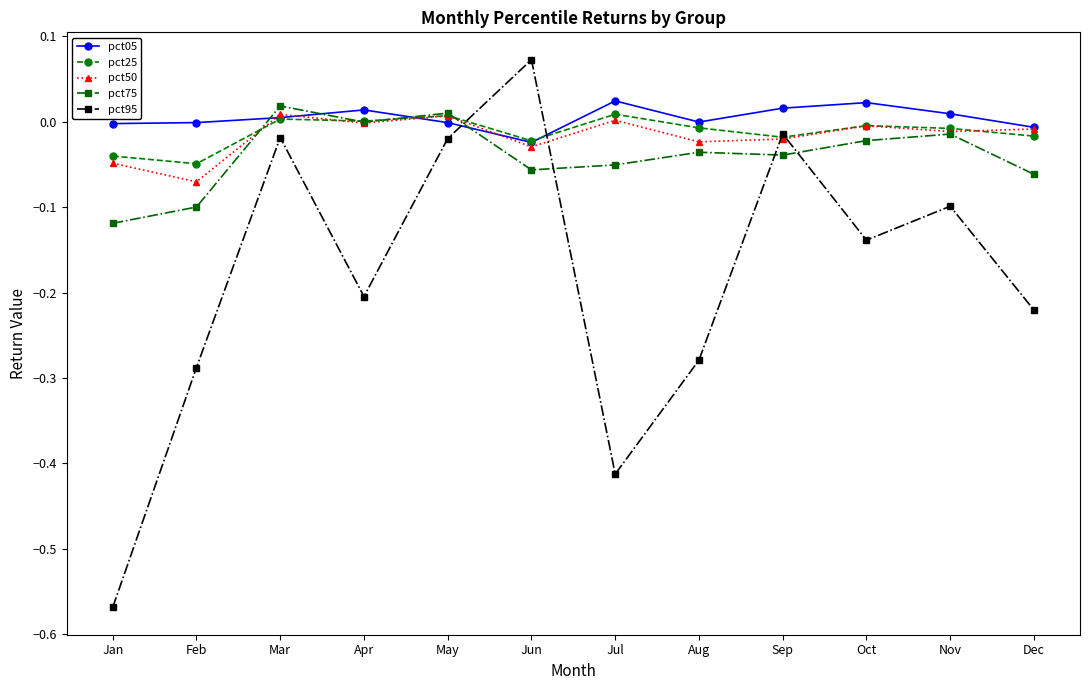

The value of pct75 at Sep is -0.0. True or false?

True